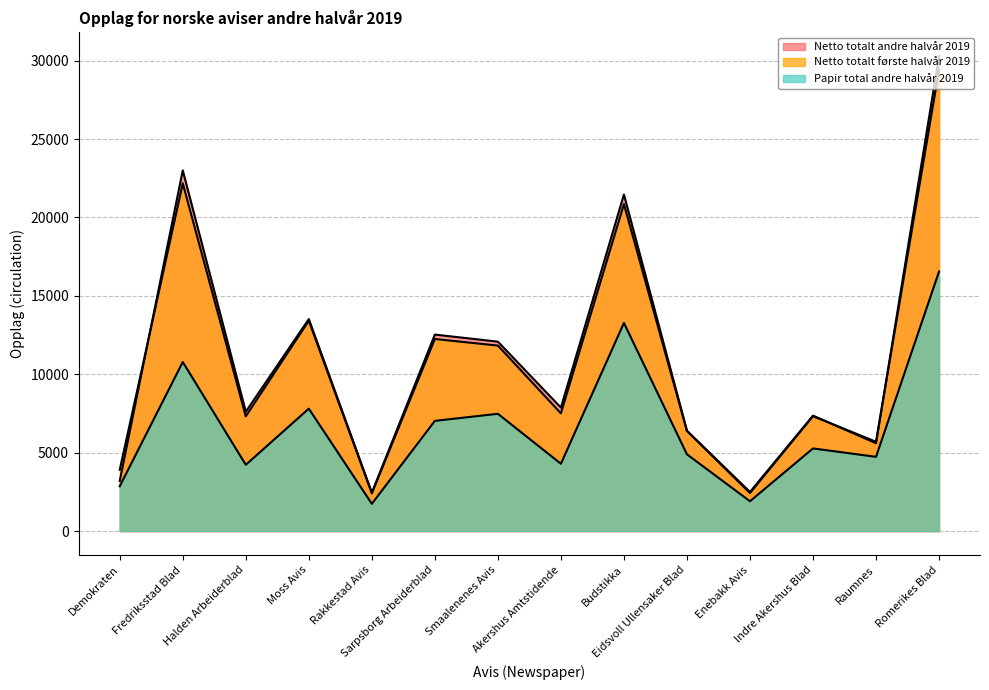

How many data points in Papir total andre halvår 2019 are above 5272?

6